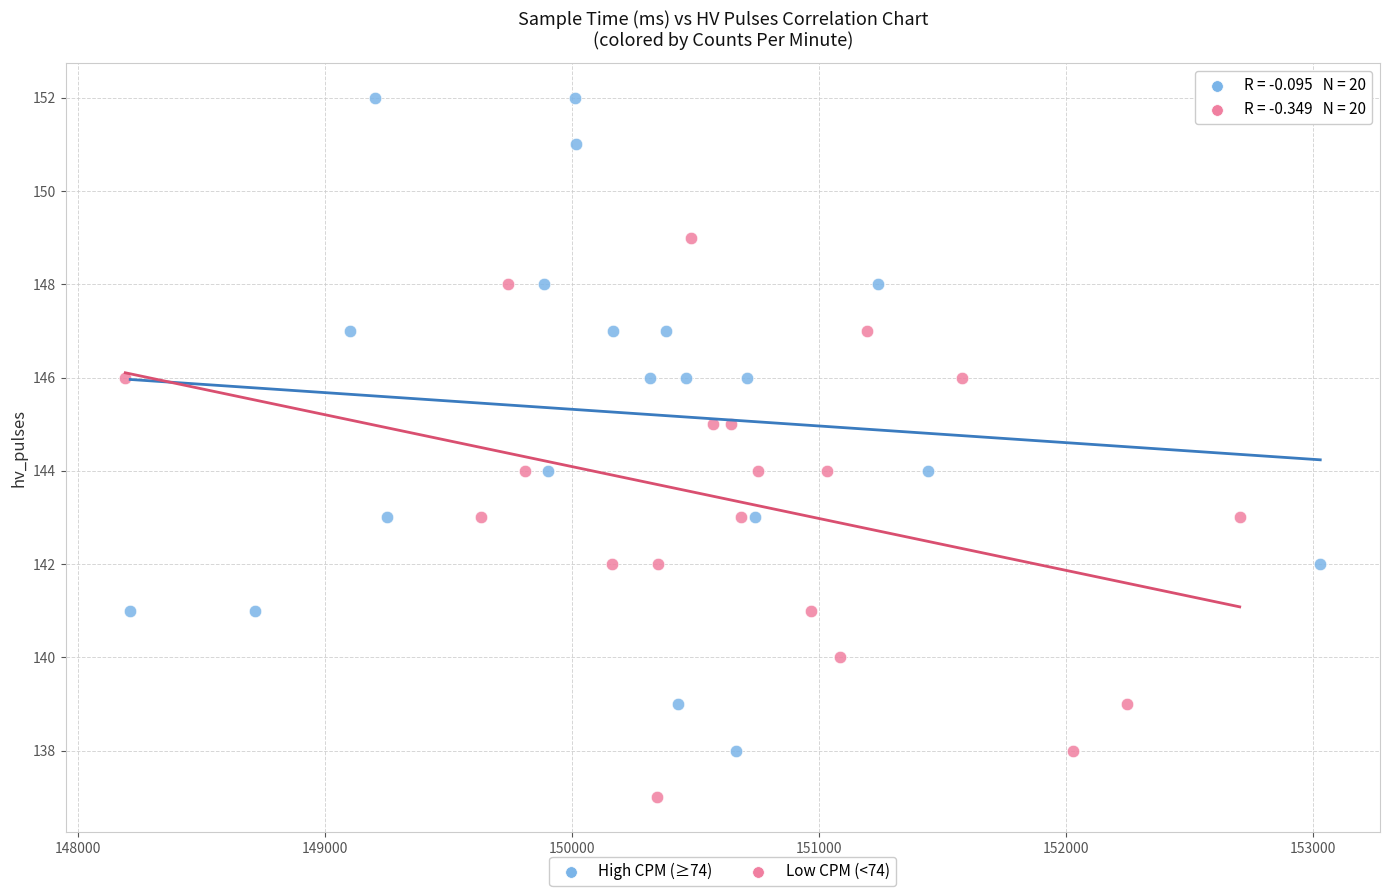

What are all the series names shown in the legend?

High CPM (≥74), Low CPM (<74)